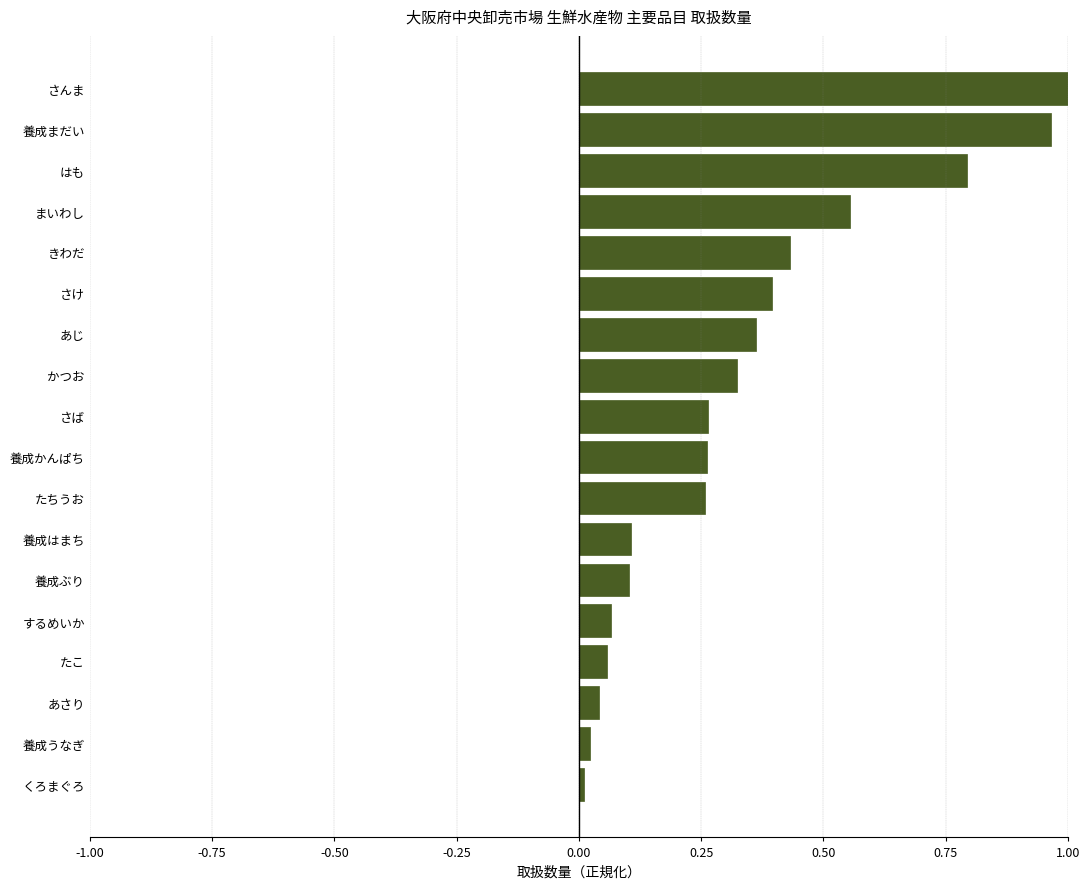

What is the difference between the second highest and second lowest values?

0.9